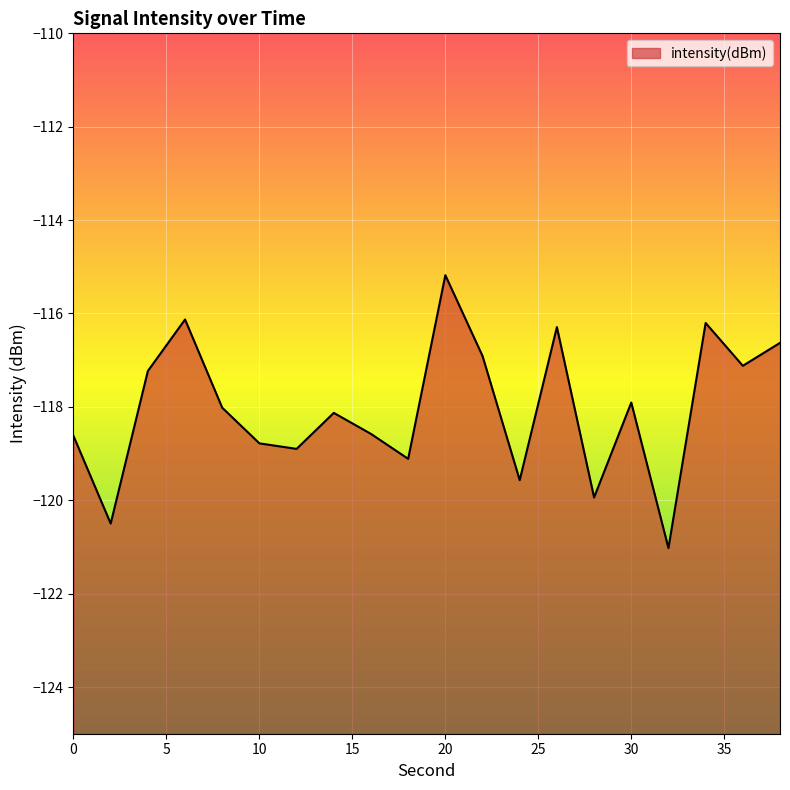

Where is the first local maximum?

6